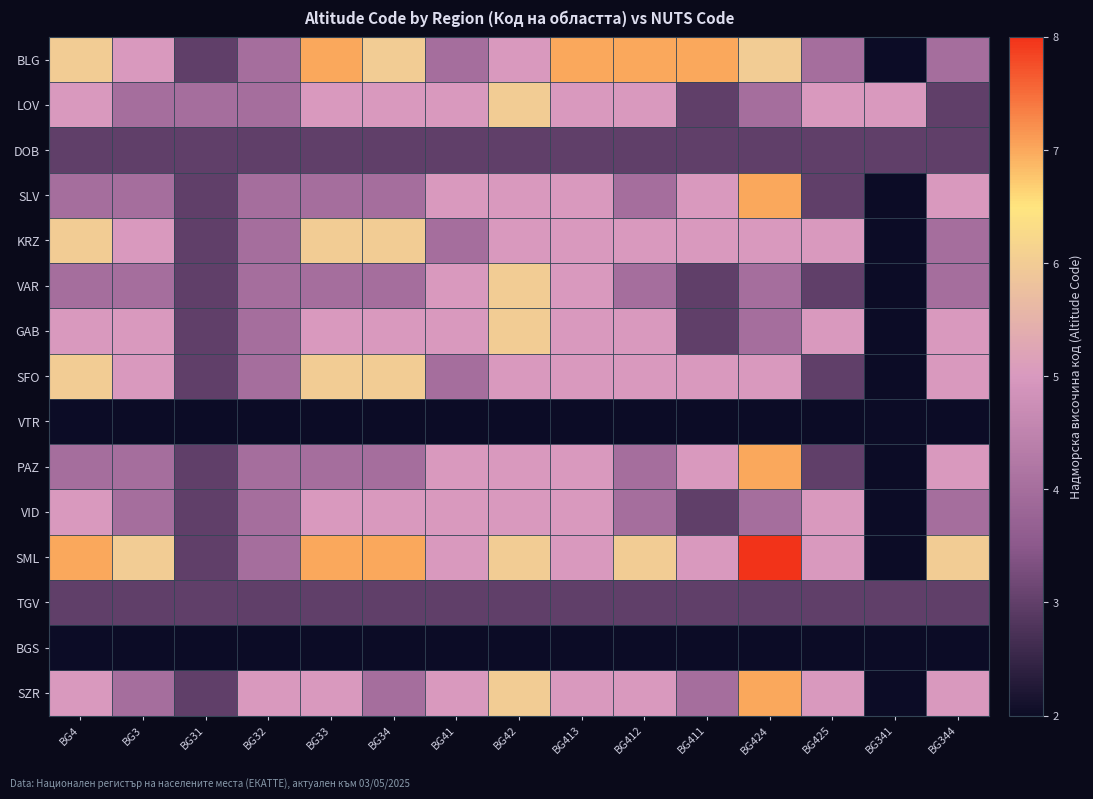

Reading left to right, extract all data points from this chart.

BLG: BG4=6	BG3=5	BG31=3	BG32=4	BG33=7	BG34=6	BG41=4	BG42=5	BG413=7	BG412=7	BG411=7	BG424=6	BG425=4	BG341=2	BG344=4
LOV: BG4=5	BG3=4	BG31=4	BG32=4	BG33=5	BG34=5	BG41=5	BG42=6	BG413=5	BG412=5	BG411=3	BG424=4	BG425=5	BG341=5	BG344=3
DOB: BG4=3	BG3=3	BG31=3	BG32=3	BG33=3	BG34=3	BG41=3	BG42=3	BG413=3	BG412=3	BG411=3	BG424=3	BG425=3	BG341=3	BG344=3
SLV: BG4=4	BG3=4	BG31=3	BG32=4	BG33=4	BG34=4	BG41=5	BG42=5	BG413=5	BG412=4	BG411=5	BG424=7	BG425=3	BG341=2	BG344=5
KRZ: BG4=6	BG3=5	BG31=3	BG32=4	BG33=6	BG34=6	BG41=4	BG42=5	BG413=5	BG412=5	BG411=5	BG424=5	BG425=5	BG341=2	BG344=4
VAR: BG4=4	BG3=4	BG31=3	BG32=4	BG33=4	BG34=4	BG41=5	BG42=6	BG413=5	BG412=4	BG411=3	BG424=4	BG425=3	BG341=2	BG344=4
GAB: BG4=5	BG3=5	BG31=3	BG32=4	BG33=5	BG34=5	BG41=5	BG42=6	BG413=5	BG412=5	BG411=3	BG424=4	BG425=5	BG341=2	BG344=5
SFO: BG4=6	BG3=5	BG31=3	BG32=4	BG33=6	BG34=6	BG41=4	BG42=5	BG413=5	BG412=5	BG411=5	BG424=5	BG425=3	BG341=2	BG344=5
VTR: BG4=2	BG3=2	BG31=2	BG32=2	BG33=2	BG34=2	BG41=2	BG42=2	BG413=2	BG412=2	BG411=2	BG424=2	BG425=2	BG341=2	BG344=2
PAZ: BG4=4	BG3=4	BG31=3	BG32=4	BG33=4	BG34=4	BG41=5	BG42=5	BG413=5	BG412=4	BG411=5	BG424=7	BG425=3	BG341=2	BG344=5
VID: BG4=5	BG3=4	BG31=3	BG32=4	BG33=5	BG34=5	BG41=5	BG42=5	BG413=5	BG412=4	BG411=3	BG424=4	BG425=5	BG341=2	BG344=4
SML: BG4=7	BG3=6	BG31=3	BG32=4	BG33=7	BG34=7	BG41=5	BG42=6	BG413=5	BG412=6	BG411=5	BG424=8	BG425=5	BG341=2	BG344=6
TGV: BG4=3	BG3=3	BG31=3	BG32=3	BG33=3	BG34=3	BG41=3	BG42=3	BG413=3	BG412=3	BG411=3	BG424=3	BG425=3	BG341=3	BG344=3
BGS: BG4=2	BG3=2	BG31=2	BG32=2	BG33=2	BG34=2	BG41=2	BG42=2	BG413=2	BG412=2	BG411=2	BG424=2	BG425=2	BG341=2	BG344=2
SZR: BG4=5	BG3=4	BG31=3	BG32=5	BG33=5	BG34=4	BG41=5	BG42=6	BG413=5	BG412=5	BG411=4	BG424=7	BG425=5	BG341=2	BG344=5